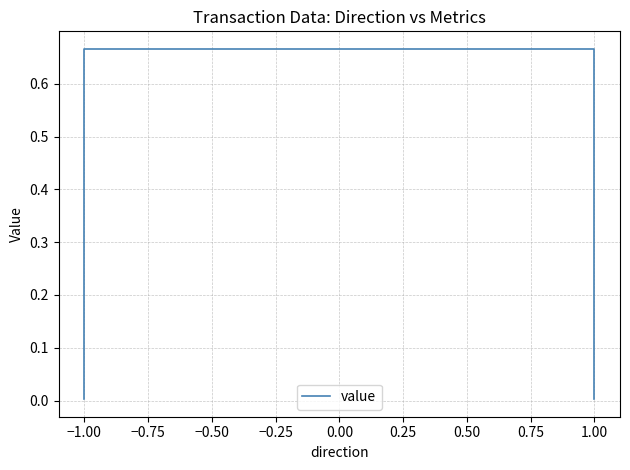

What is the sum of the values at 1.00 and −1.00?

1.3